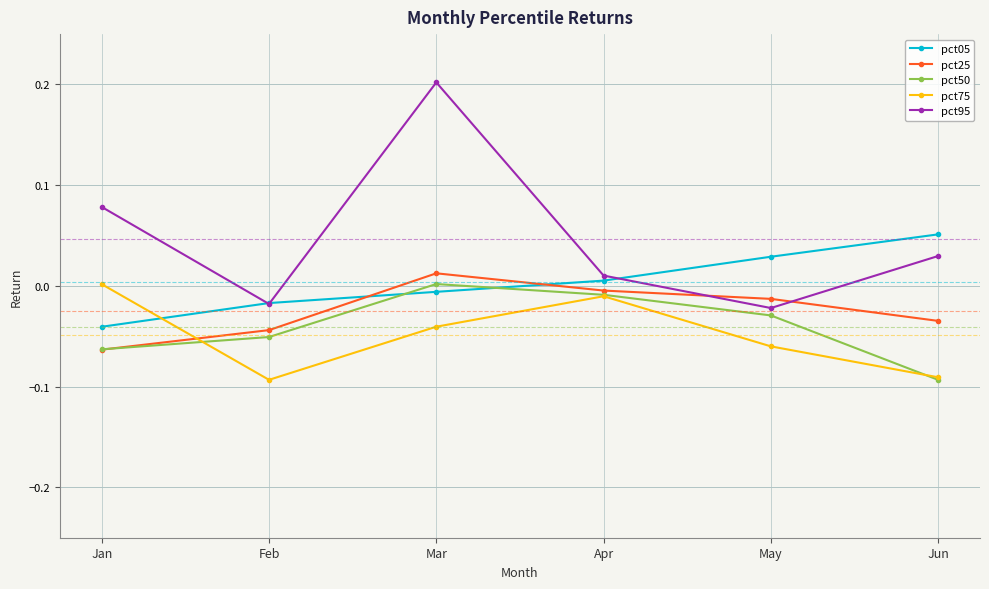

Is it true that pct25 equals -0.0 at Feb?

True